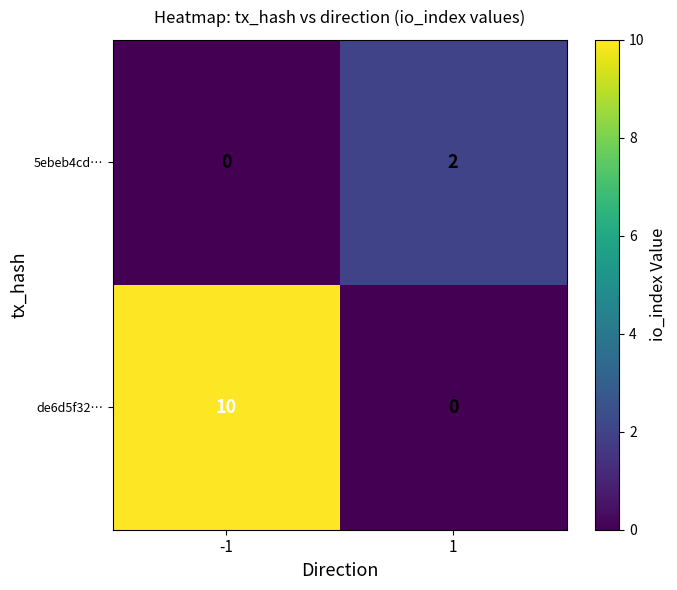

Reading left to right, transcribe all the data shown in this chart.

5ebeb4cd…: -1=0	1=2
de6d5f32…: -1=10	1=0